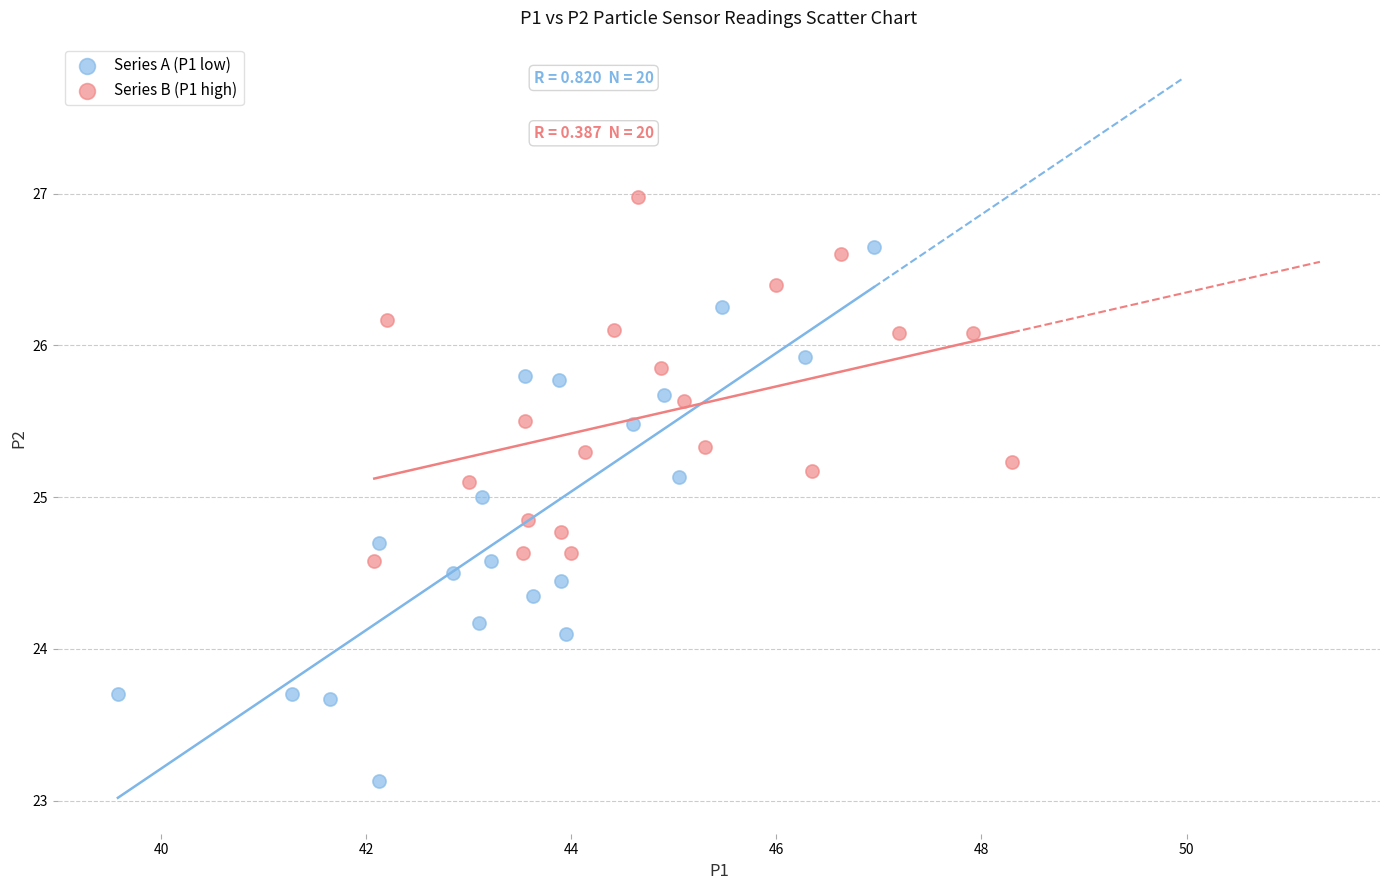

Which series contains the highest Y value?

Series B (P1 high)